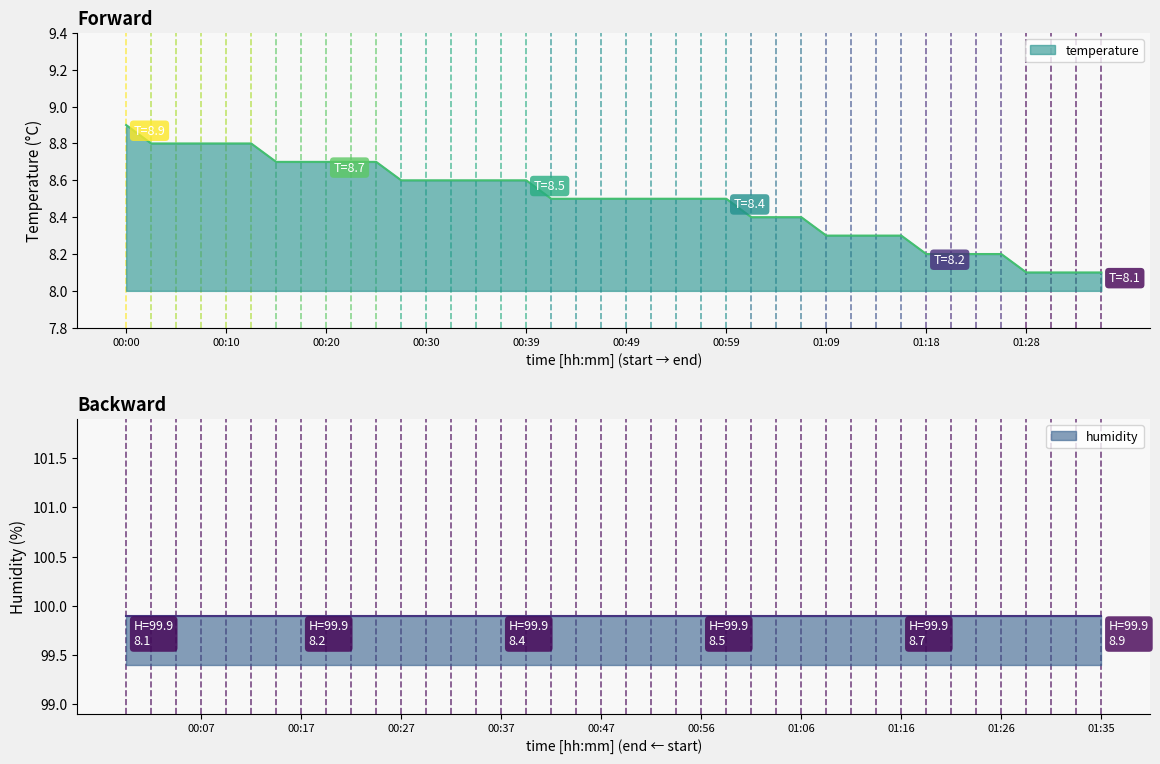

Does the chart display data point markers on the line(s)?

No